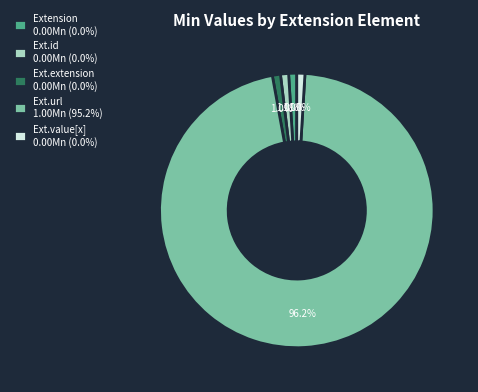

Which category accounts for the majority?

Extension.url